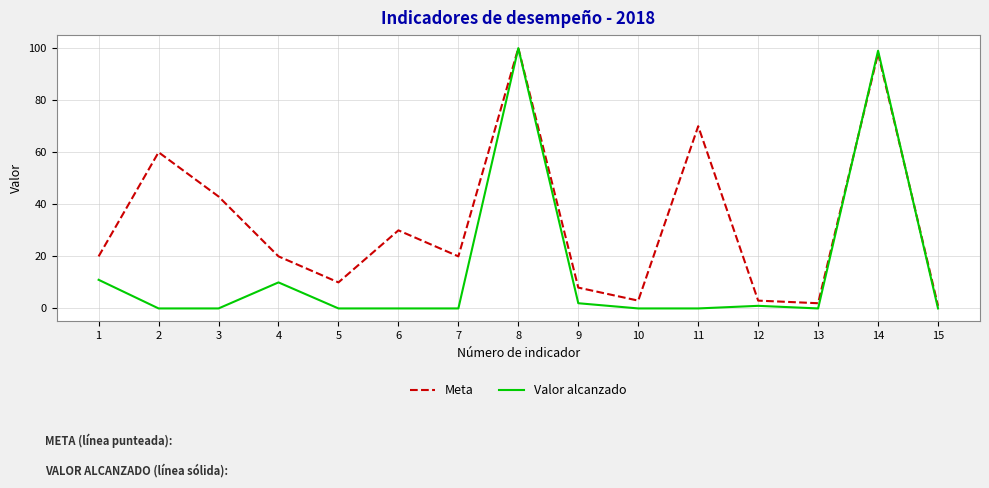

After their last crossing, which series has the higher values: Valor alcanzado or Meta?

Meta